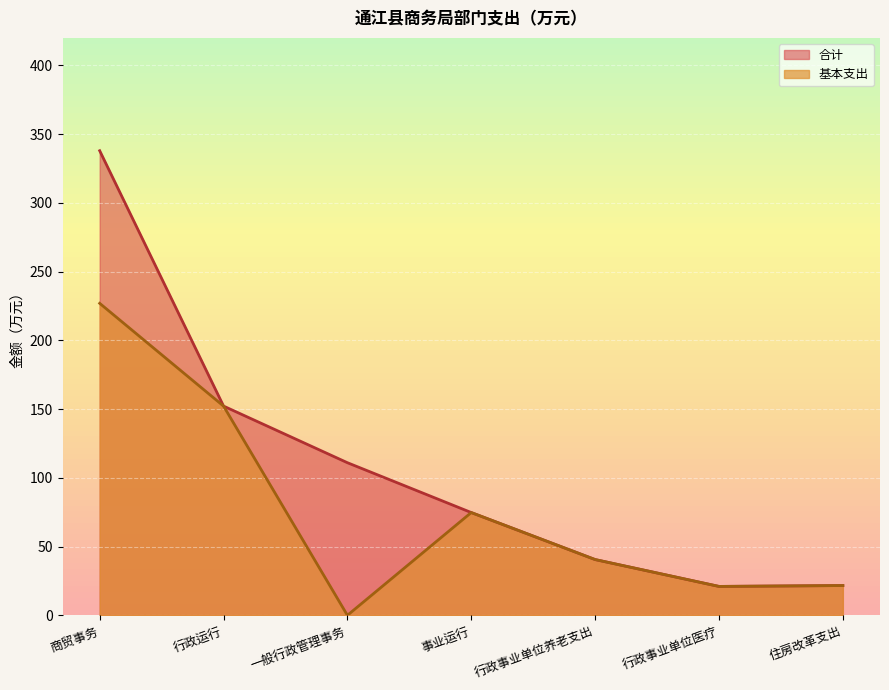

Rank the series by their maximum value, from highest to lowest.

合计, 基本支出